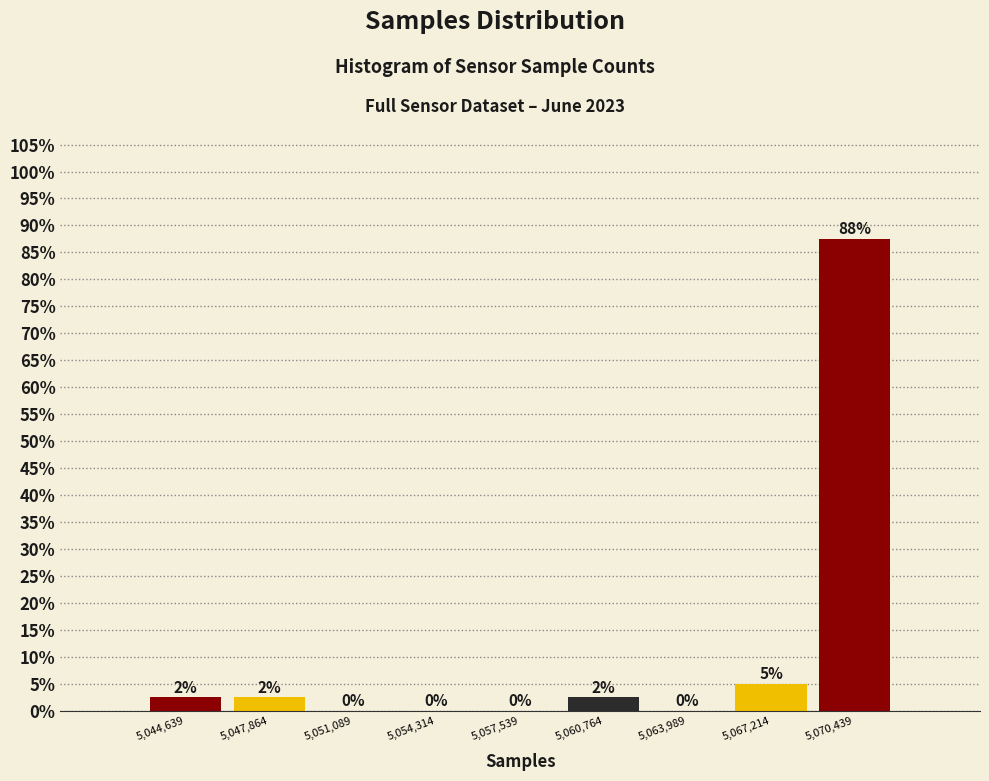

Which range on the x-axis has the tallest bar?

5069000 to 5072000